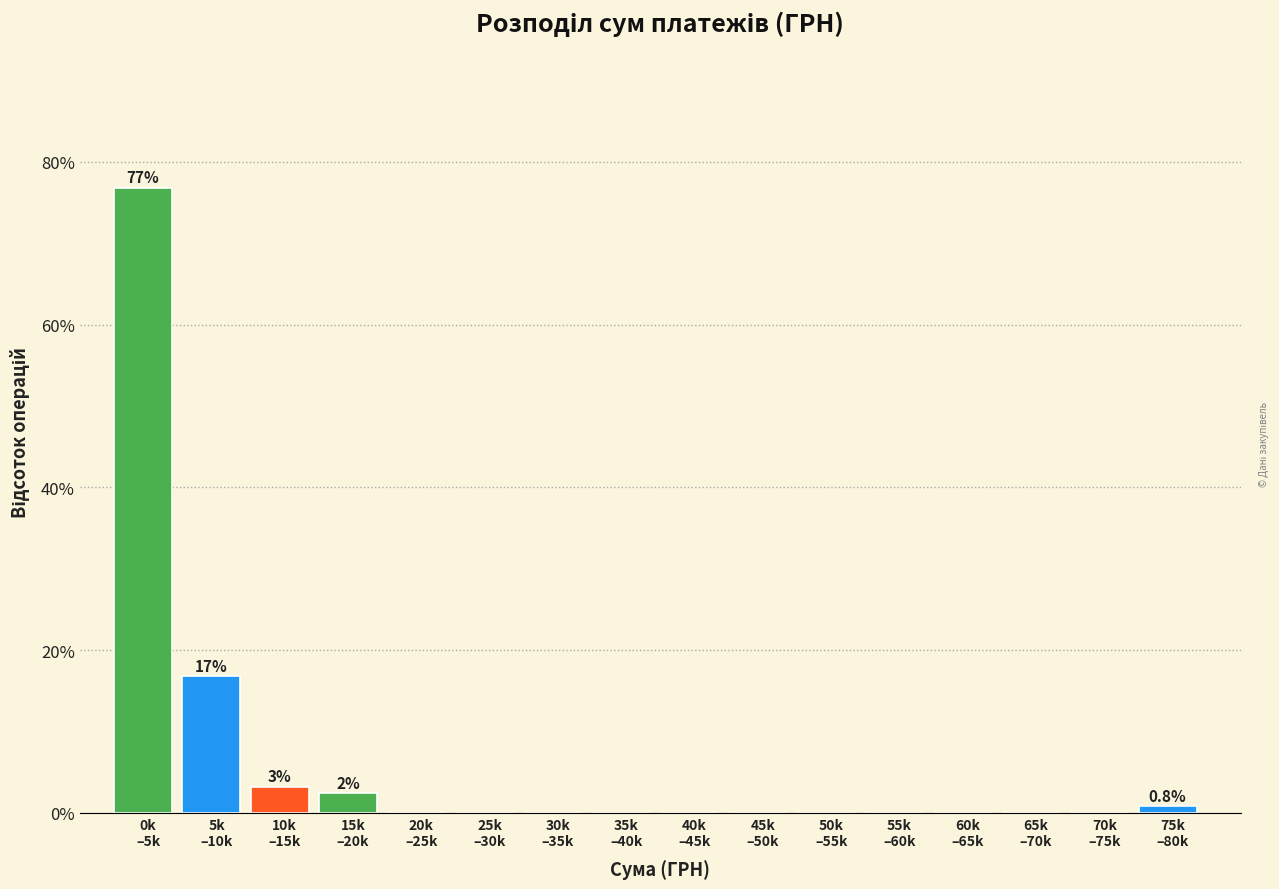

What is the maximum value shown in the chart?

76.8